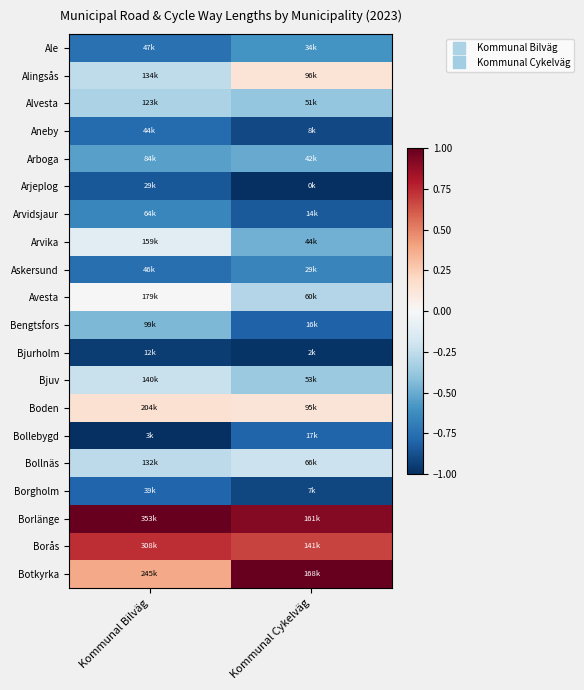

Reading left to right, extract all data points from this chart.

Ale: Kommunal Bilväg=-0.7	Kommunal Cykelväg=-0.6
Alingsås: Kommunal Bilväg=-0.3	Kommunal Cykelväg=0.1
Alvesta: Kommunal Bilväg=-0.3	Kommunal Cykelväg=-0.4
Aneby: Kommunal Bilväg=-0.8	Kommunal Cykelväg=-0.9
Arboga: Kommunal Bilväg=-0.5	Kommunal Cykelväg=-0.5
Arjeplog: Kommunal Bilväg=-0.9	Kommunal Cykelväg=-1.0
Arvidsjaur: Kommunal Bilväg=-0.7	Kommunal Cykelväg=-0.8
Arvika: Kommunal Bilväg=-0.1	Kommunal Cykelväg=-0.5
Askersund: Kommunal Bilväg=-0.8	Kommunal Cykelväg=-0.7
Avesta: Kommunal Bilväg=0.0	Kommunal Cykelväg=-0.3
Bengtsfors: Kommunal Bilväg=-0.4	Kommunal Cykelväg=-0.8
Bjurholm: Kommunal Bilväg=-0.9	Kommunal Cykelväg=-1.0
Bjuv: Kommunal Bilväg=-0.2	Kommunal Cykelväg=-0.4
Boden: Kommunal Bilväg=0.2	Kommunal Cykelväg=0.1
Bollebygd: Kommunal Bilväg=-1.0	Kommunal Cykelväg=-0.8
Bollnäs: Kommunal Bilväg=-0.3	Kommunal Cykelväg=-0.2
Borgholm: Kommunal Bilväg=-0.8	Kommunal Cykelväg=-0.9
Borlänge: Kommunal Bilväg=1.0	Kommunal Cykelväg=0.9
Borås: Kommunal Bilväg=0.7	Kommunal Cykelväg=0.7
Botkyrka: Kommunal Bilväg=0.4	Kommunal Cykelväg=1.0